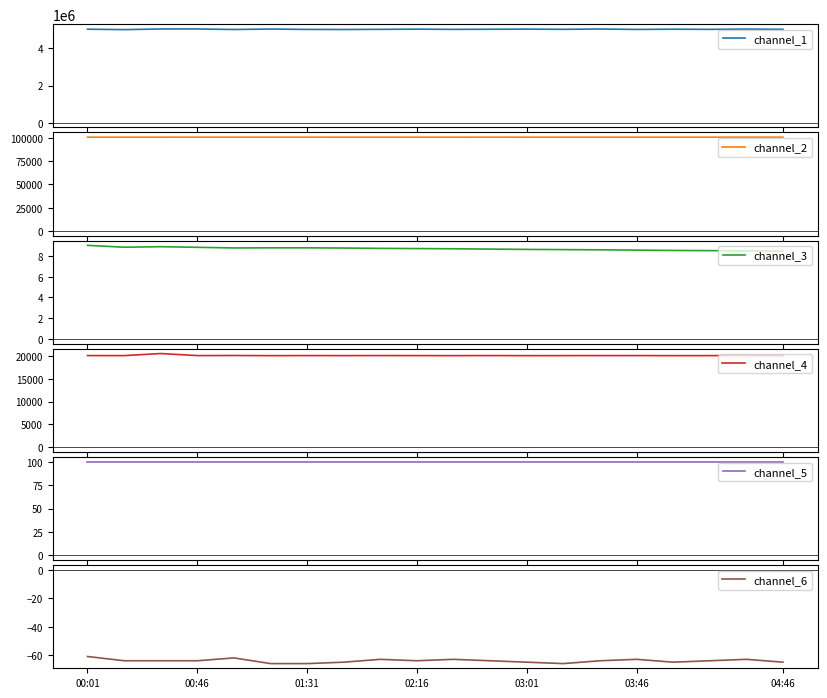

At which category is the sum across all series the highest?

00:46